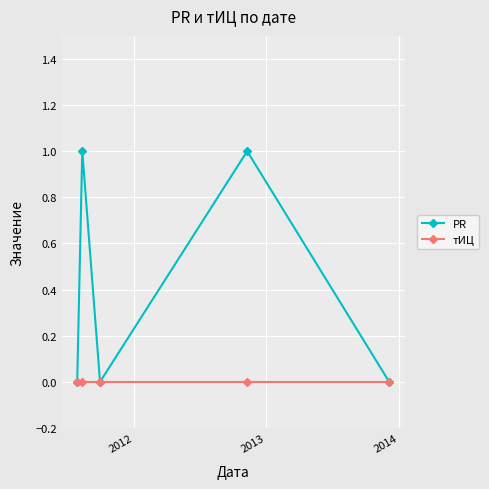

Which series has the largest total across all categories?

PR